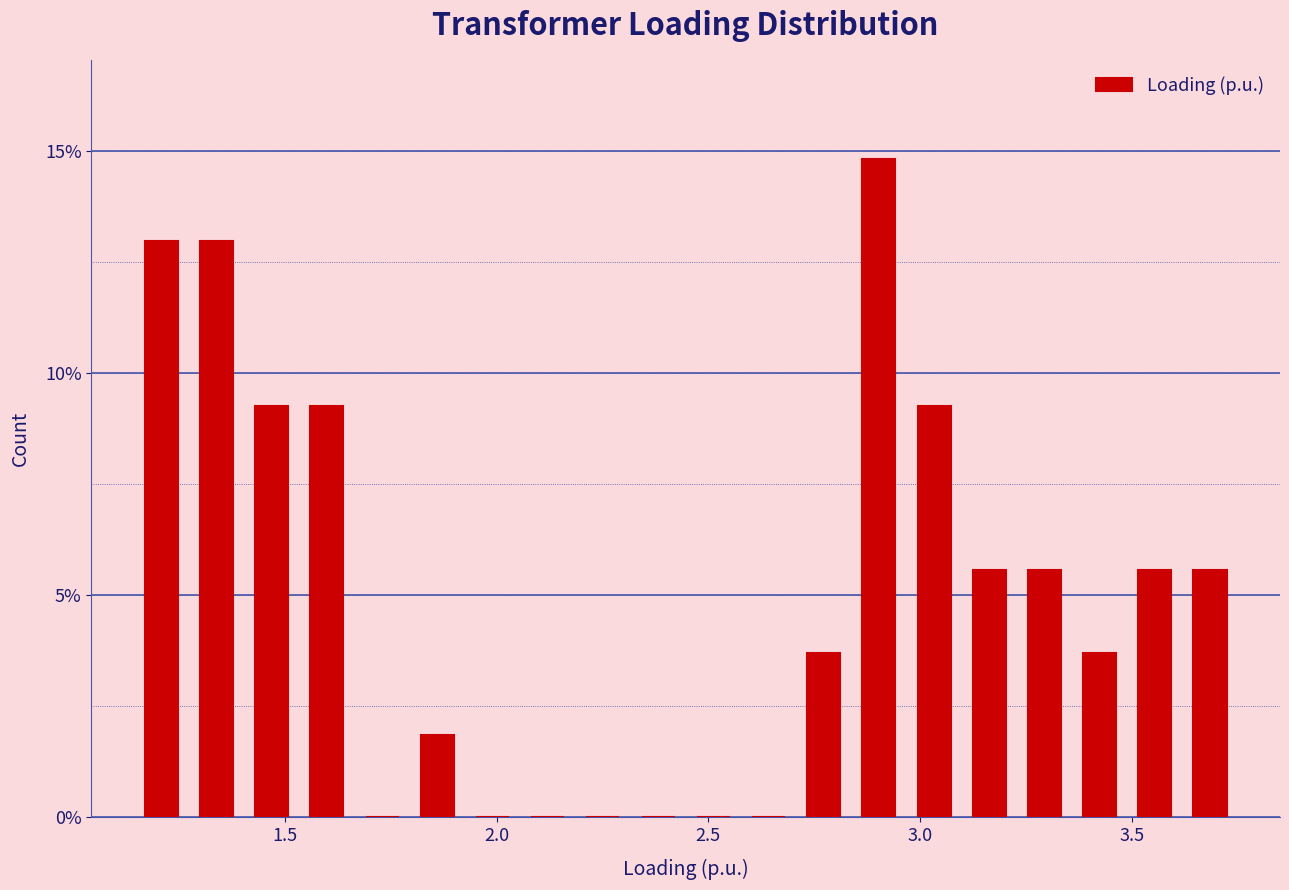

Read against the x-axis, roughly where is the centre of the tallest bar?

2.90